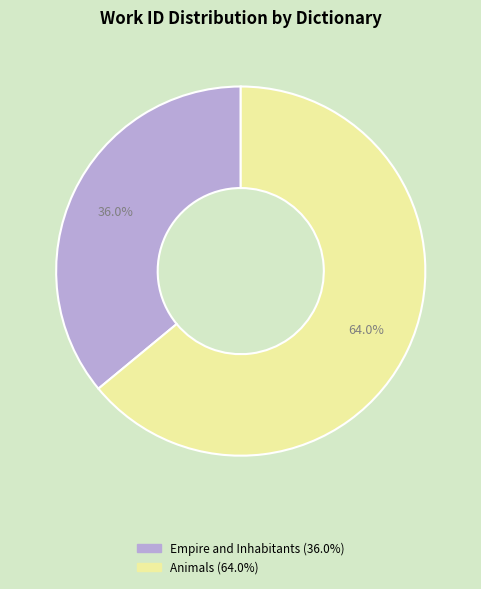

Which has a higher value, Empire and Inhabitants or Animals?

Animals